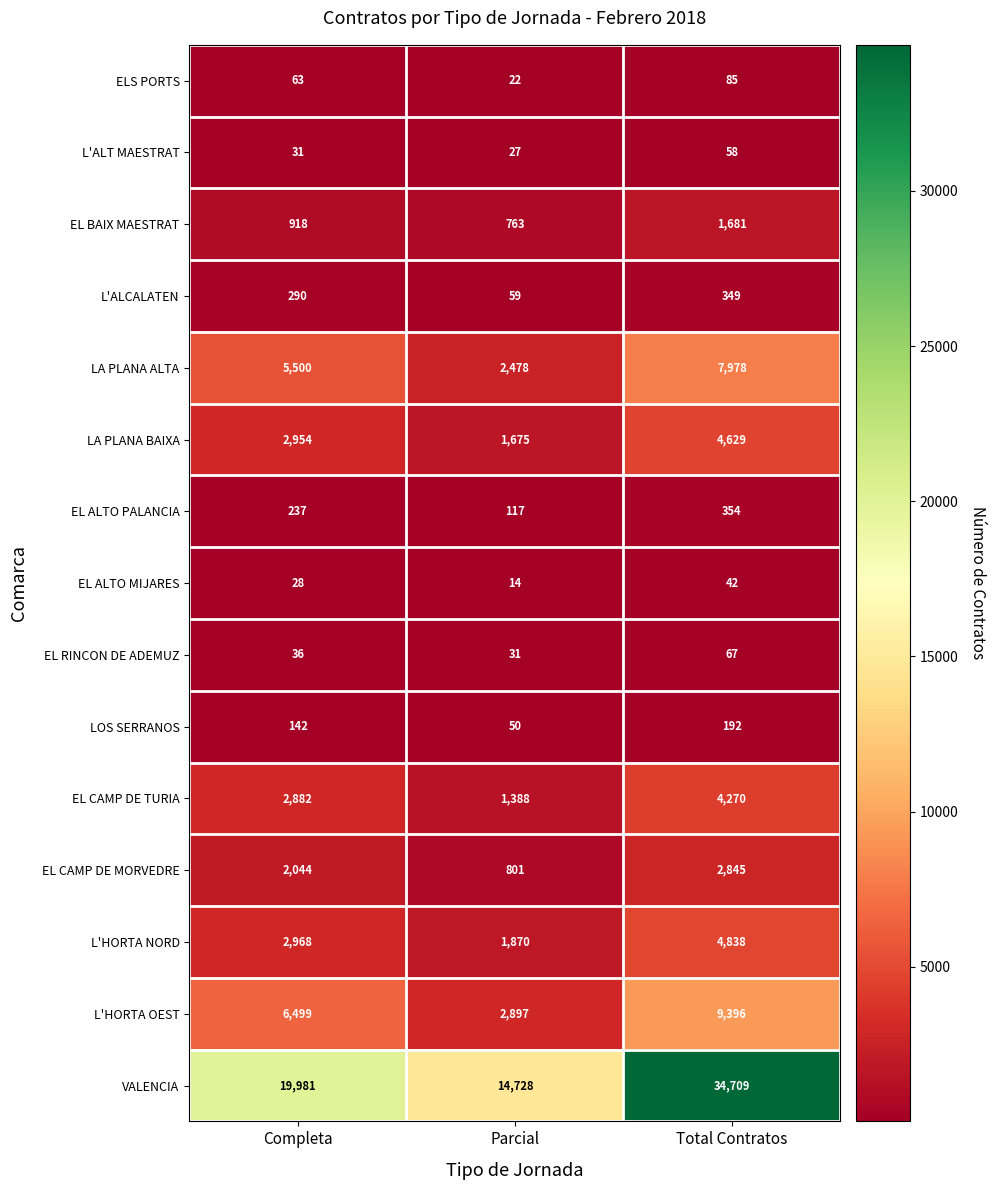

What is the maximum value shown in the chart?

34709